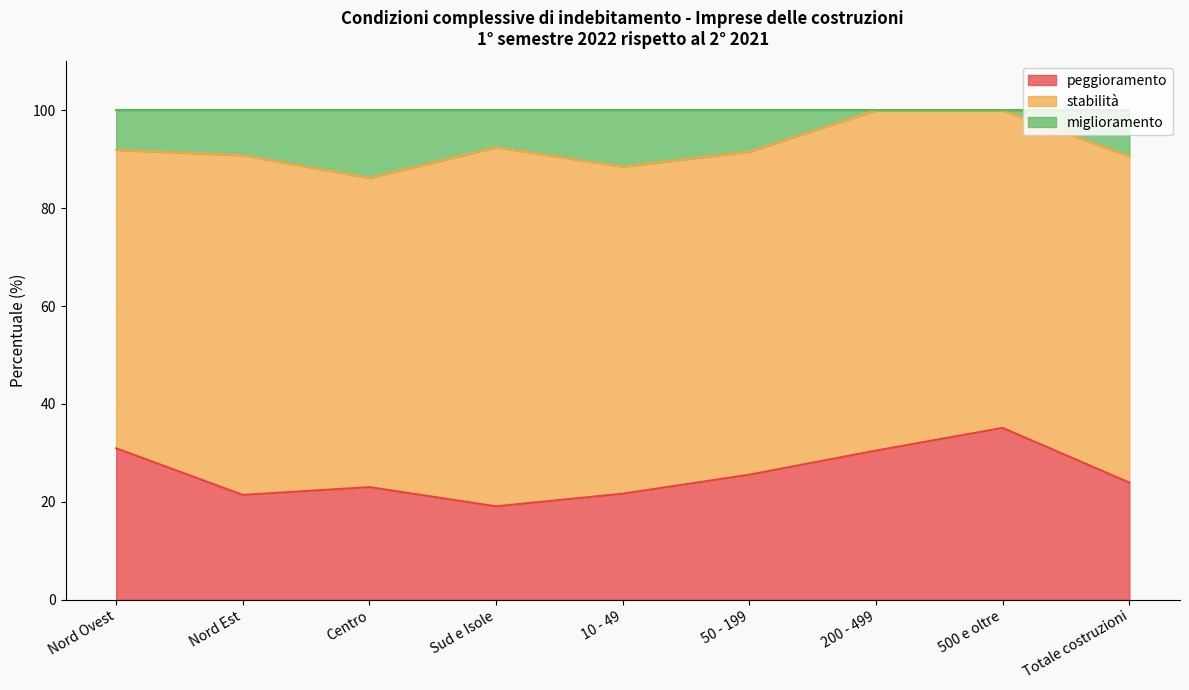

What is the greatest value displayed?

100.0